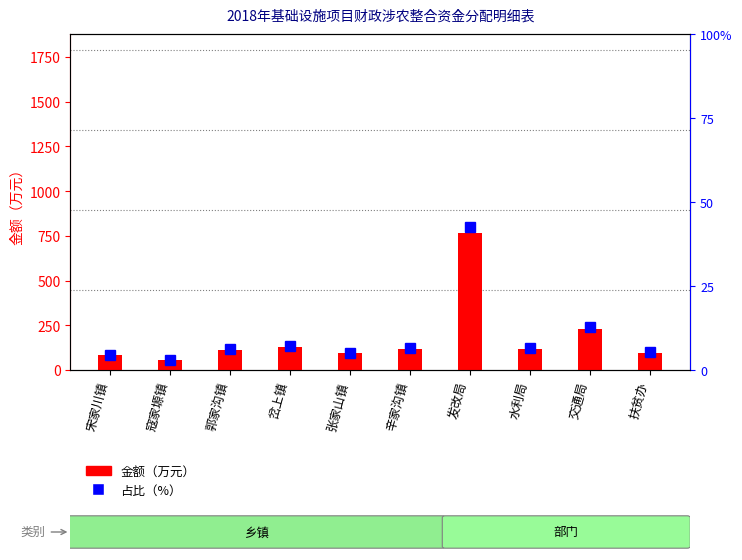

Reading left to right, what are all the values shown in this chart?

金额（万元）: 81.3	53.2	113.1	128.1	92.3	115.0	764.0	117.7	230.0	95.0
占比（%）: 4.5	3.0	6.3	7.2	5.2	6.4	42.7	6.6	12.9	5.3